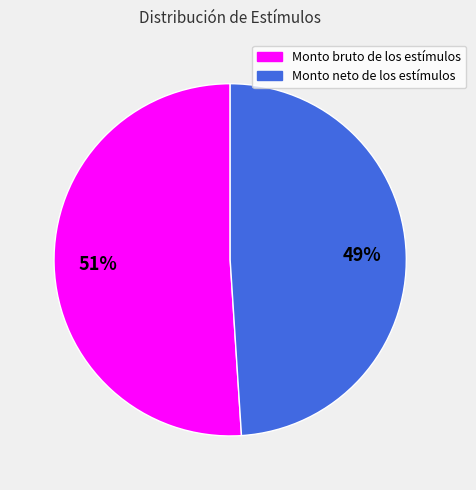

Which category has the smallest portion of the pie?

Monto neto de los estímulos